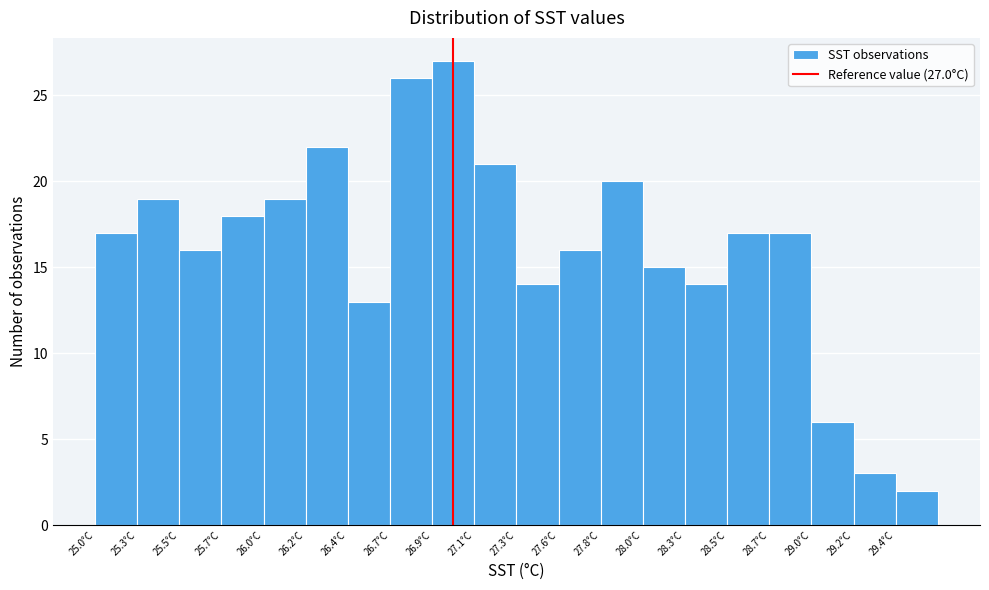

Over which range of the x-axis is the bar tallest?

26.90 to 27.10